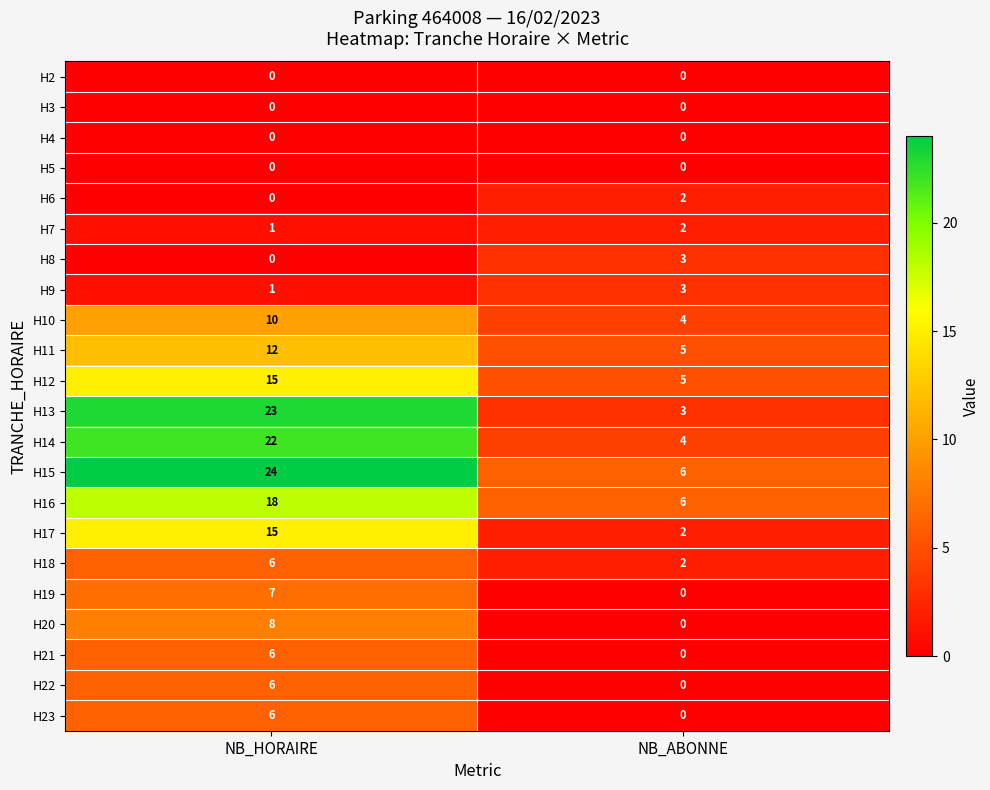

Which label corresponds to the largest value in the chart?

NB_HORAIRE